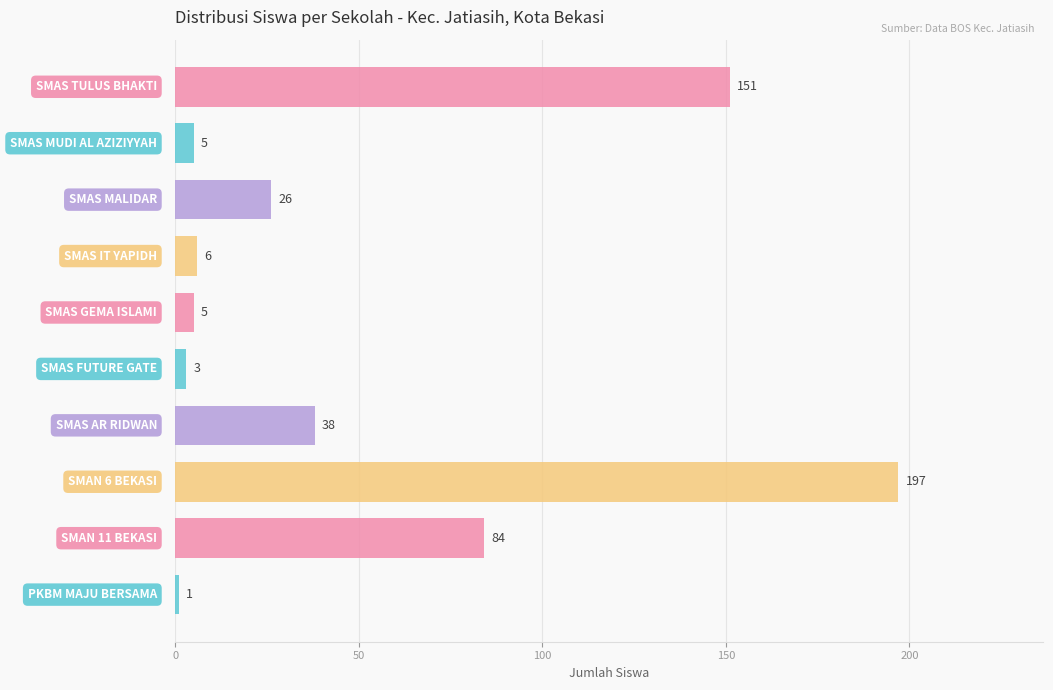

Does the chart contain stacked bars?

No